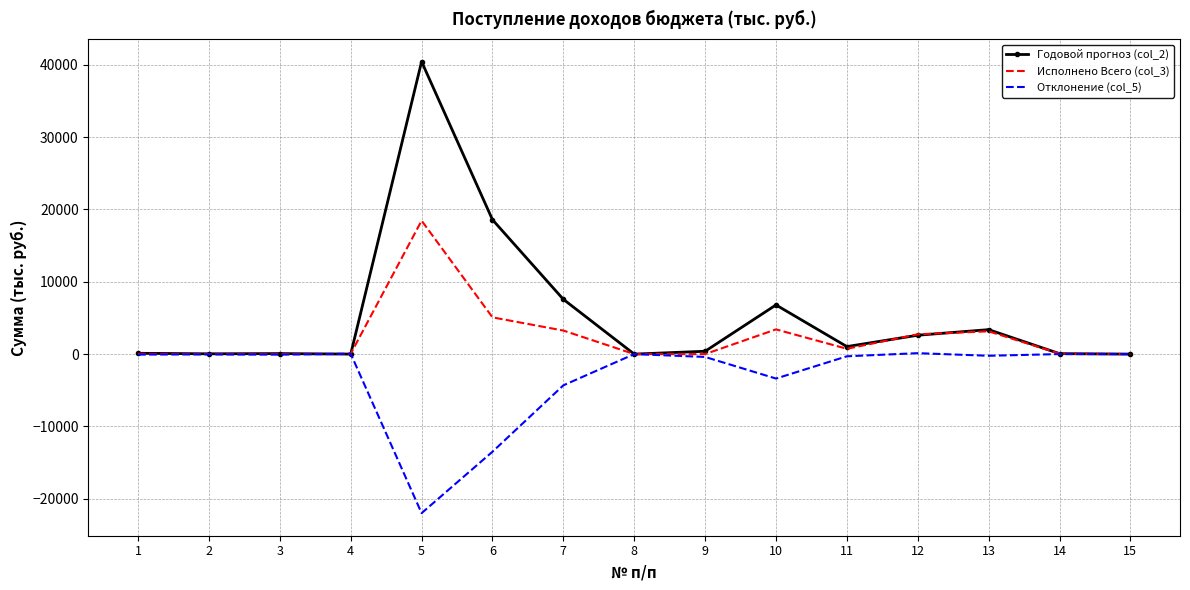

Which series has the widest spread of values?

Годовой прогноз (col_2)